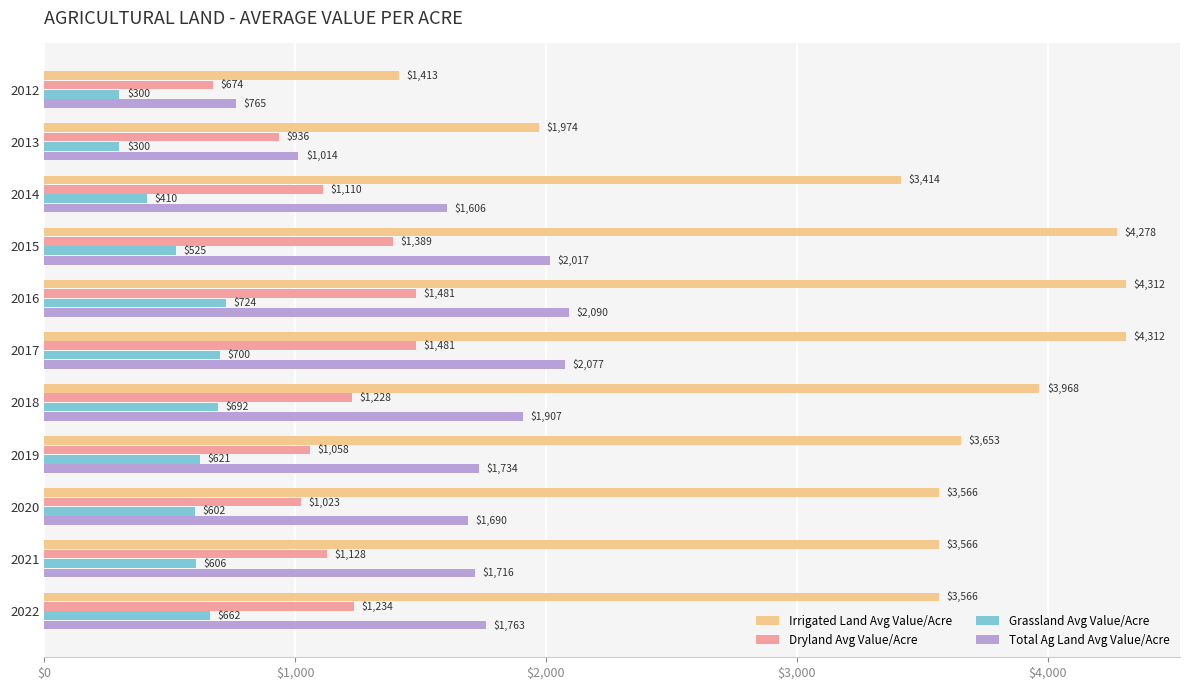

Between 2013 and 2017, which series saw the biggest shift?

Irrigated Land Avg Value/Acre